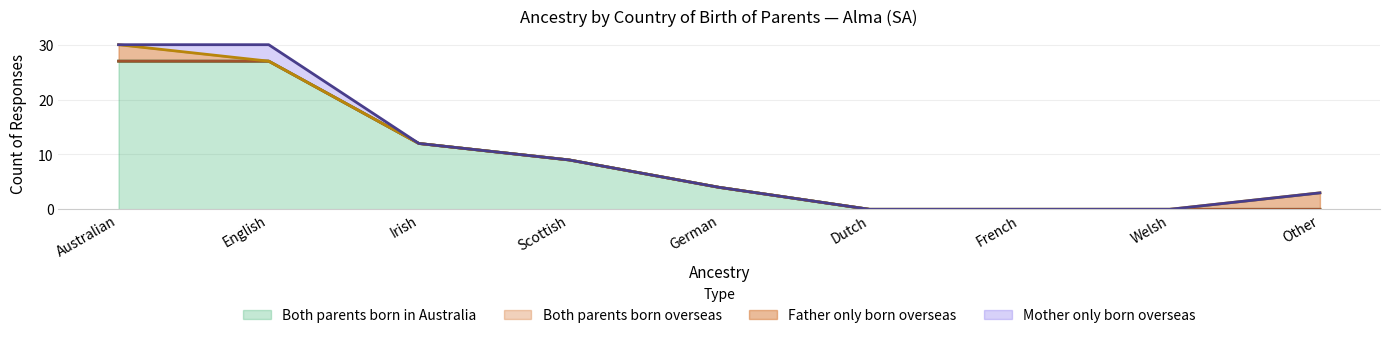

At how many categories does at least one series exceed 9?

3